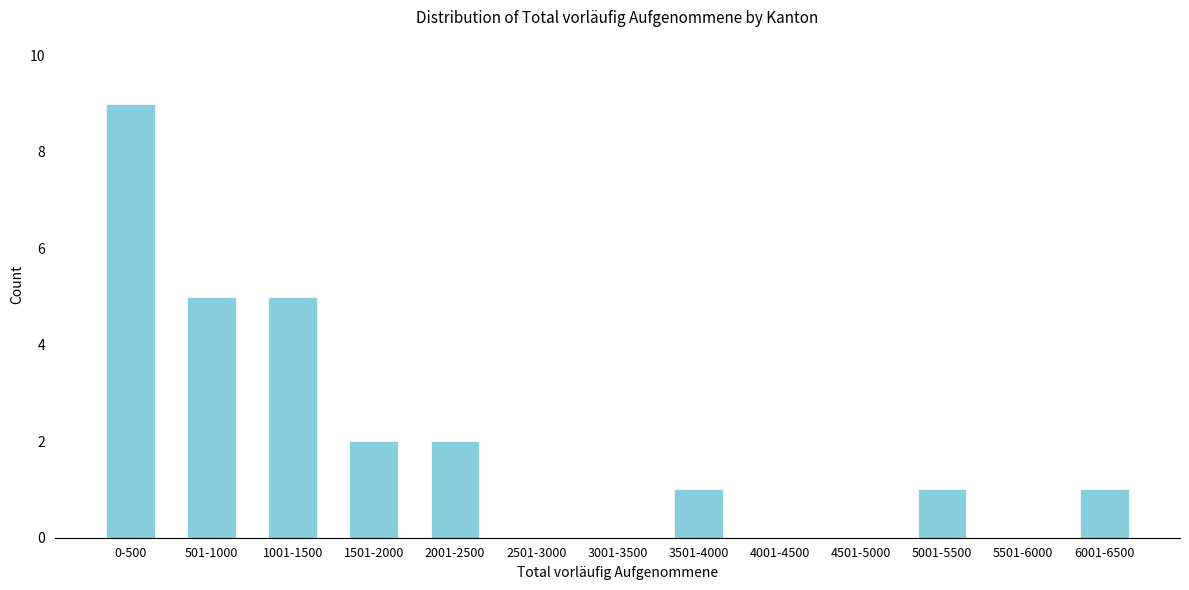

Reading right to left, extract all data points from this chart.

6001-6500=1	5501-6000=0	5001-5500=1	4501-5000=0	4001-4500=0	3501-4000=1	3001-3500=0	2501-3000=0	2001-2500=2	1501-2000=2	1001-1500=5	501-1000=5	0-500=9